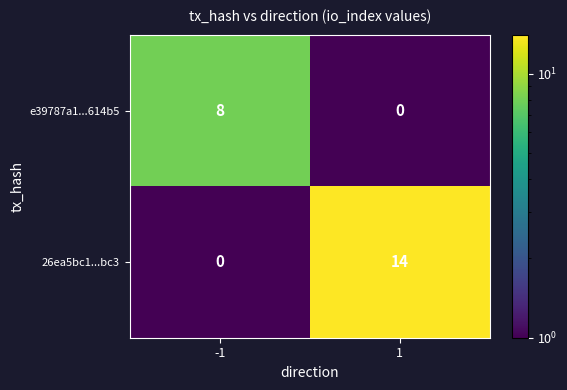

Reading left to right, list all the values displayed in this chart.

e39787a1...614b5: -1=8	1=0
26ea5bc1...bc3: -1=0	1=14